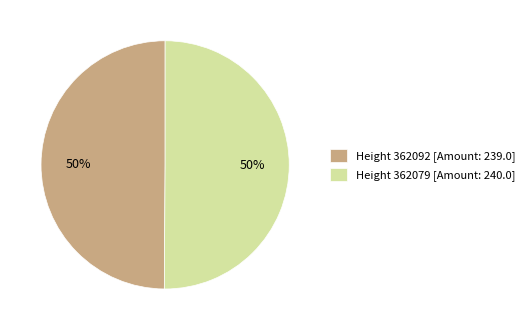

What percentage is the Height 362092 [Amount: 239.0] slice, to the nearest percent?

50%